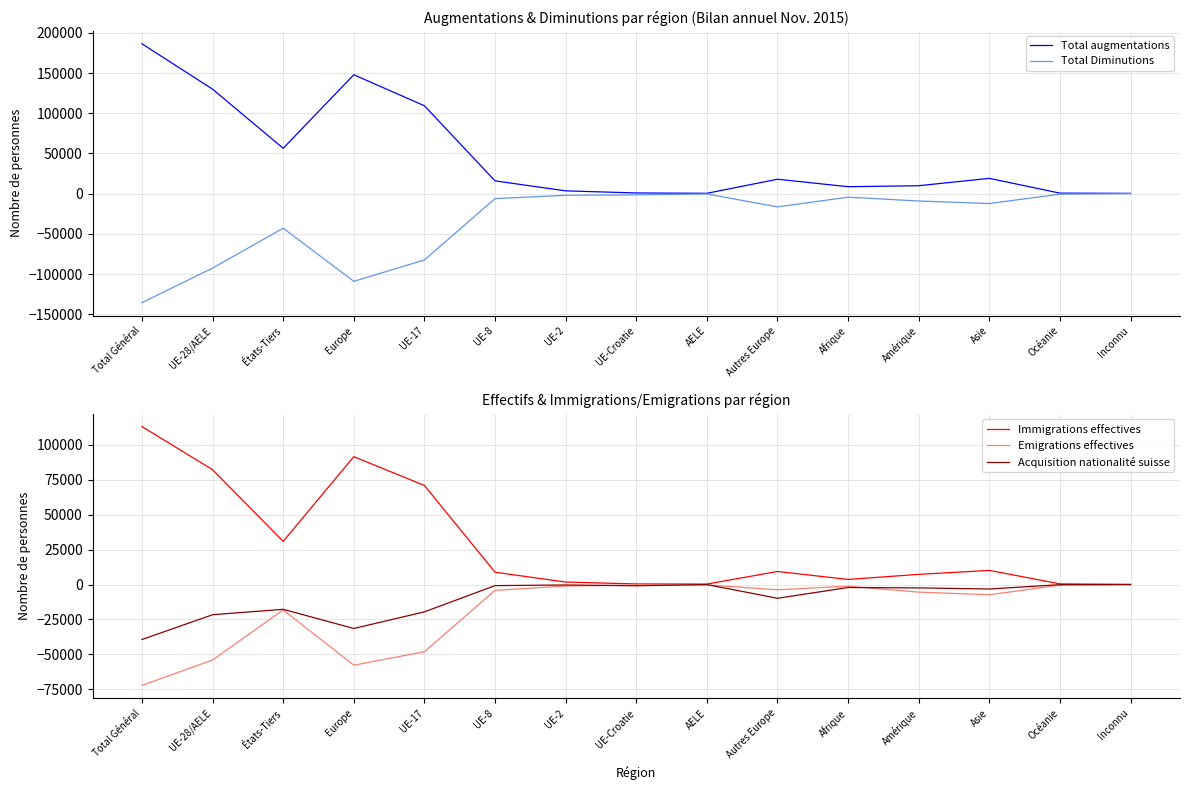

What is the sum of the Acquisition nationalité suisse values at UE-8 and Océanie?

-889